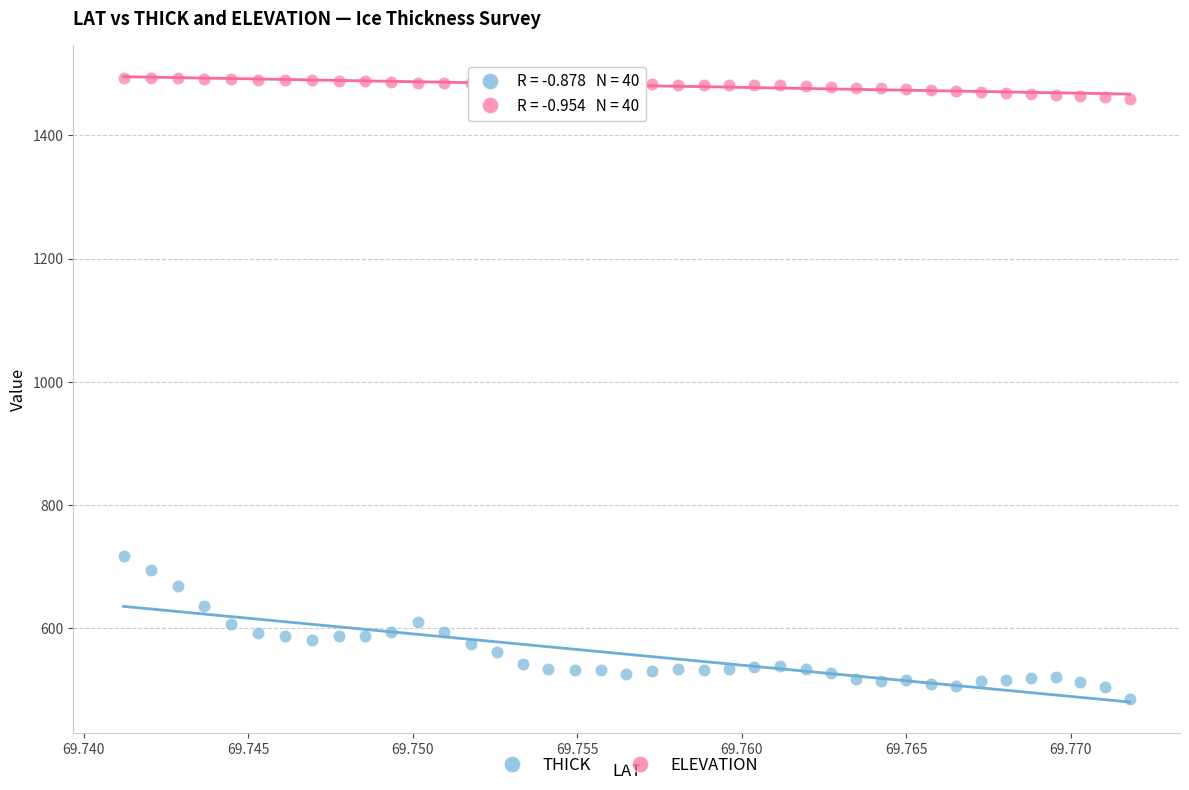

Which series has the widest spread of Y values?

THICK